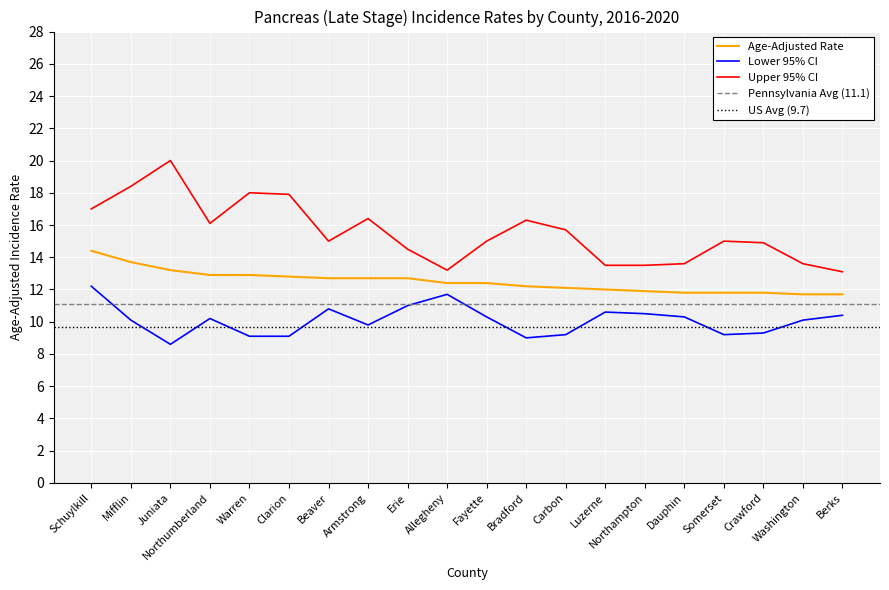

Where is the first local maximum for Lower 95% CI?

Northumberland